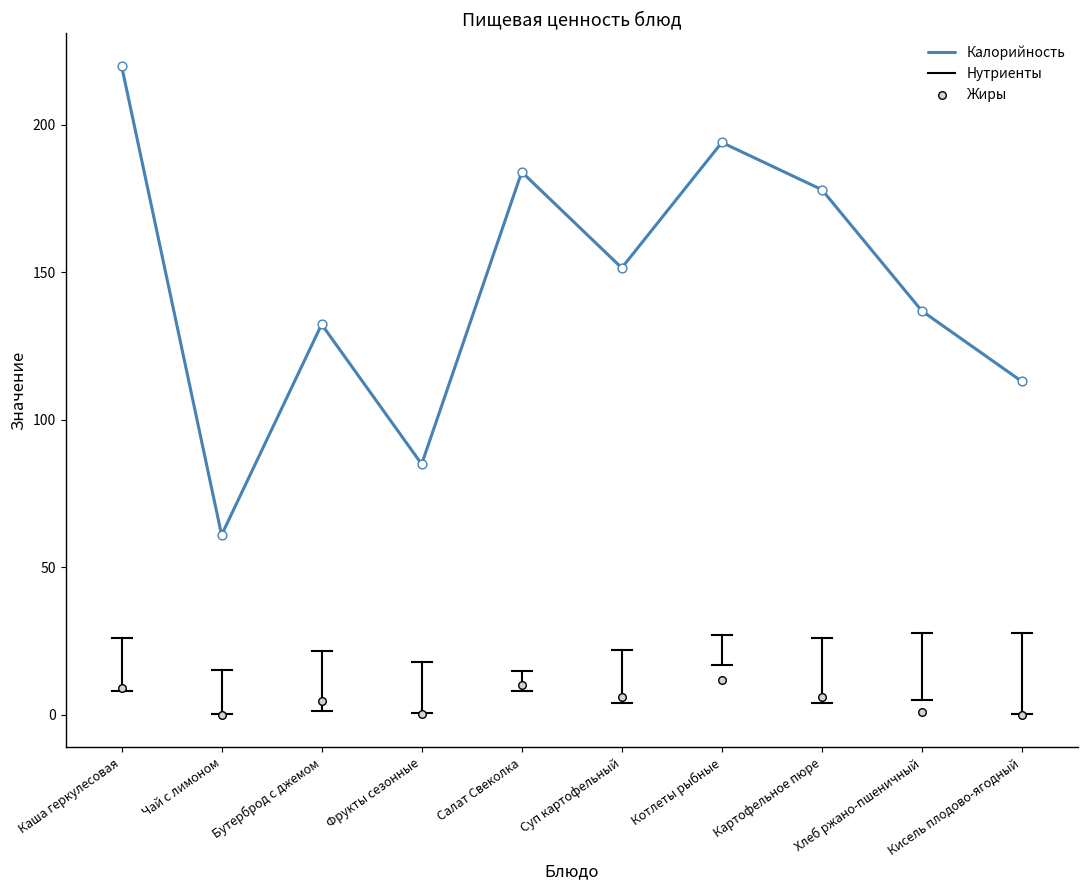

Is the value of Калорийность at Кисель плодово-ягодный greater than the value of Белки at Чай с лимоном?

Yes